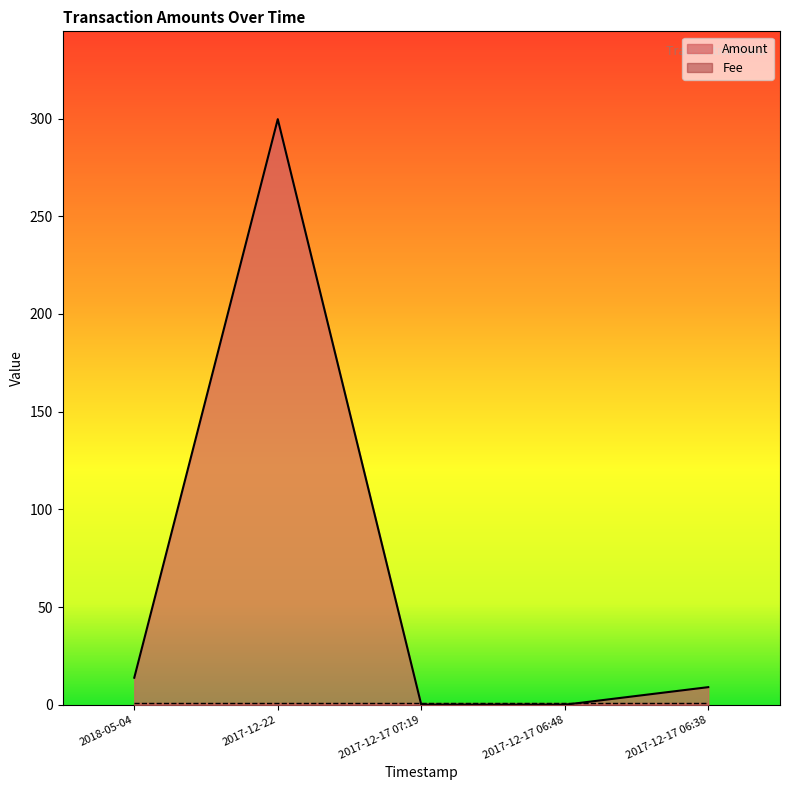

How many values are above zero?

3